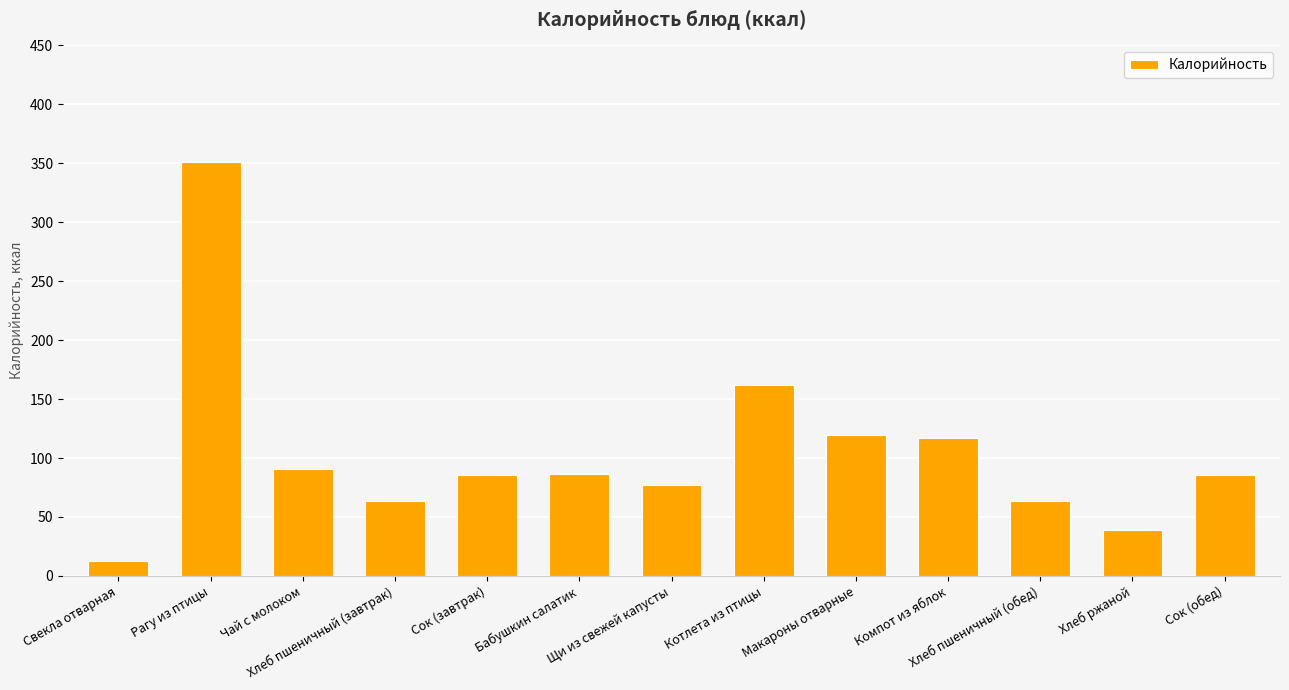

What is the value of the 3rd bar from the left?

91.0